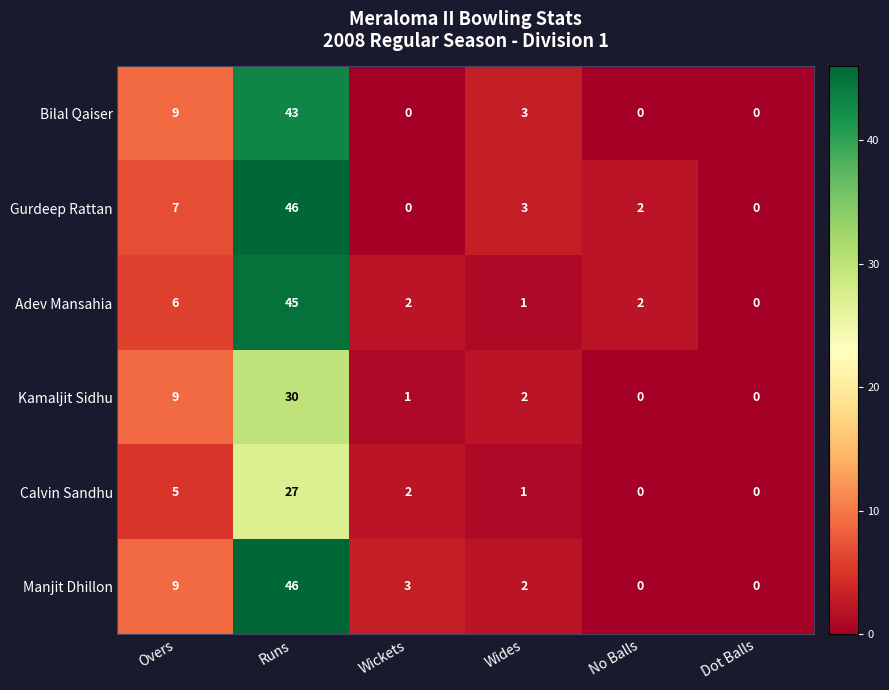

What is the maximum value for Adev Mansahia?

45